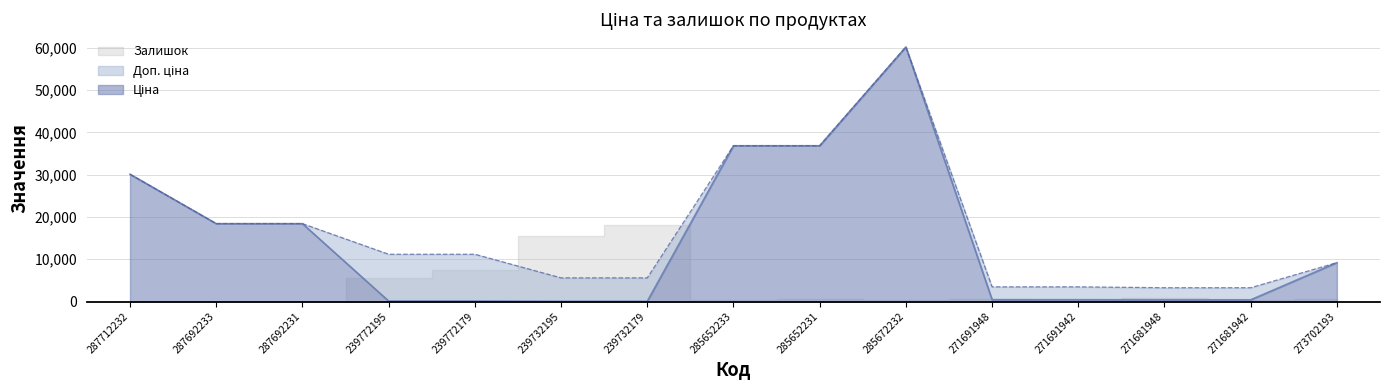

What is the difference between the second highest and second lowest values in the Доп. ціна series?

33575.9